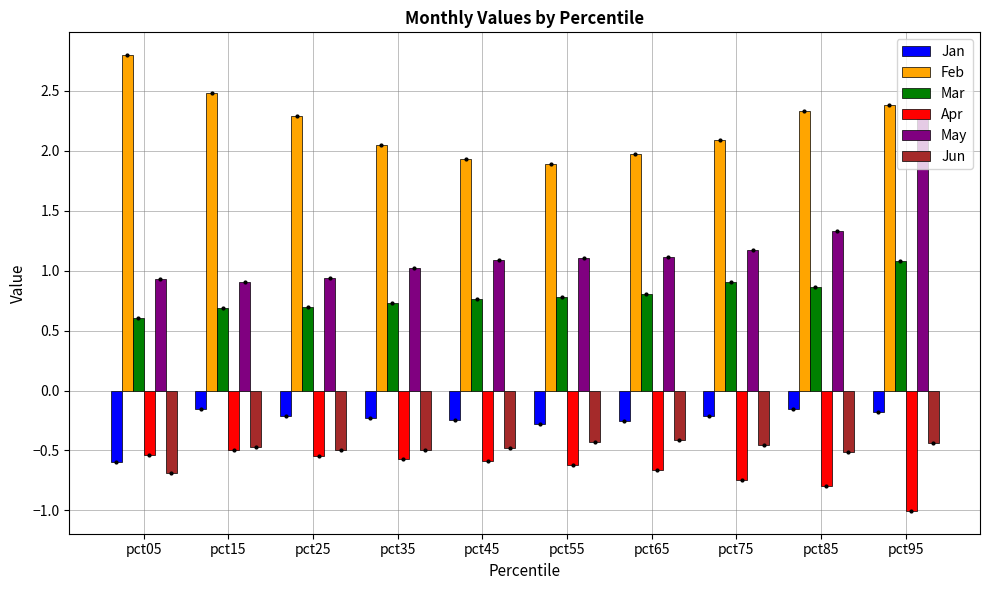

What is the average value of the Mar series?

0.8